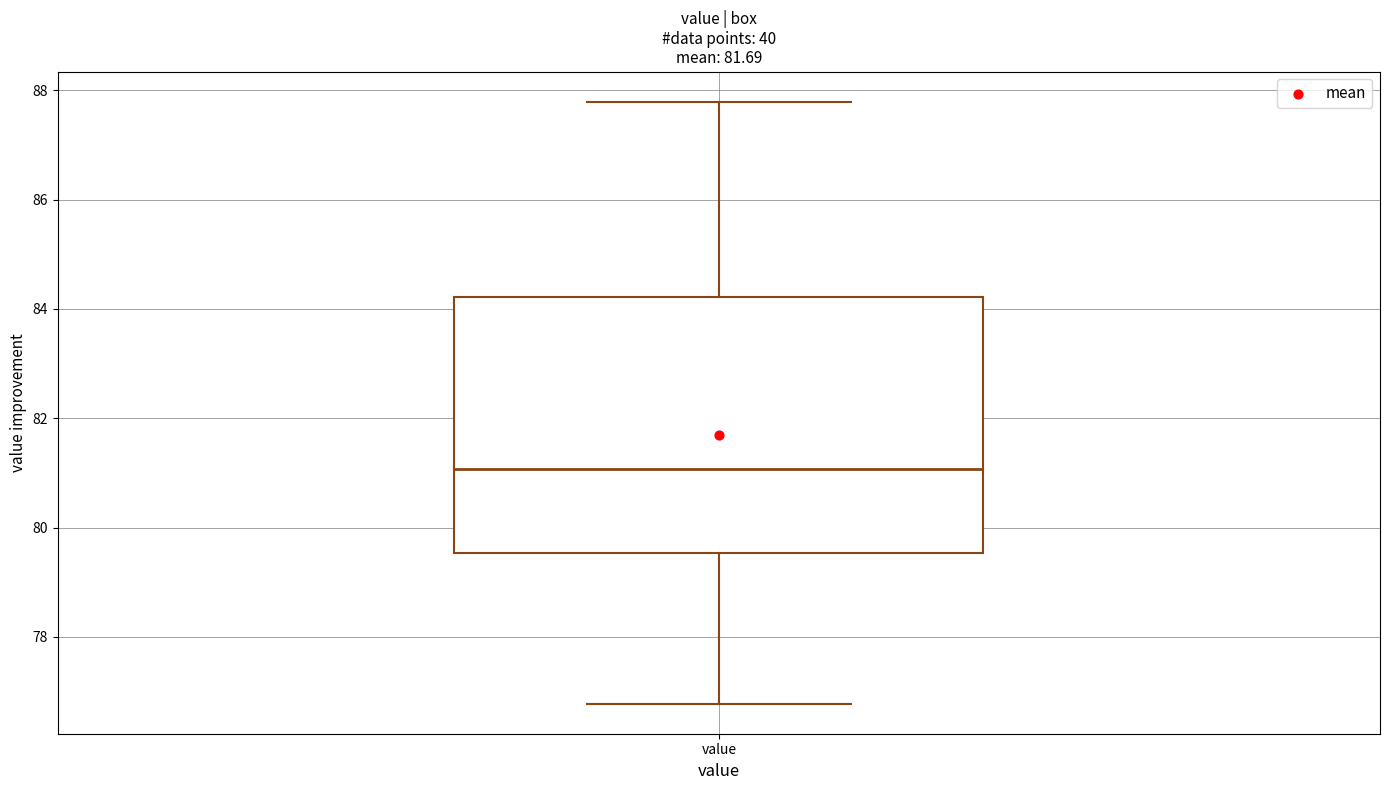

Where is the upper edge of the box for value on the y-axis? The values are not printed on the chart, so give them approximately, as read against the axis.

84.2